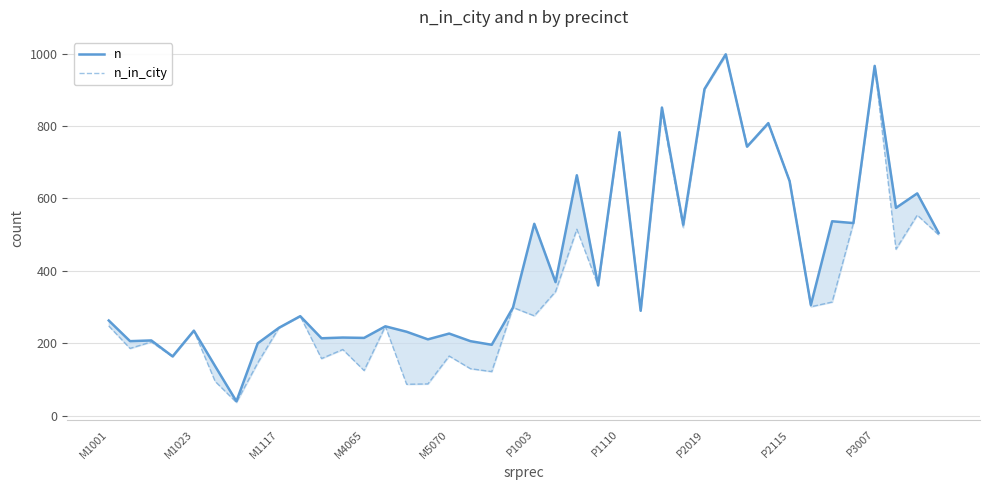

What is the smallest value displayed?

37